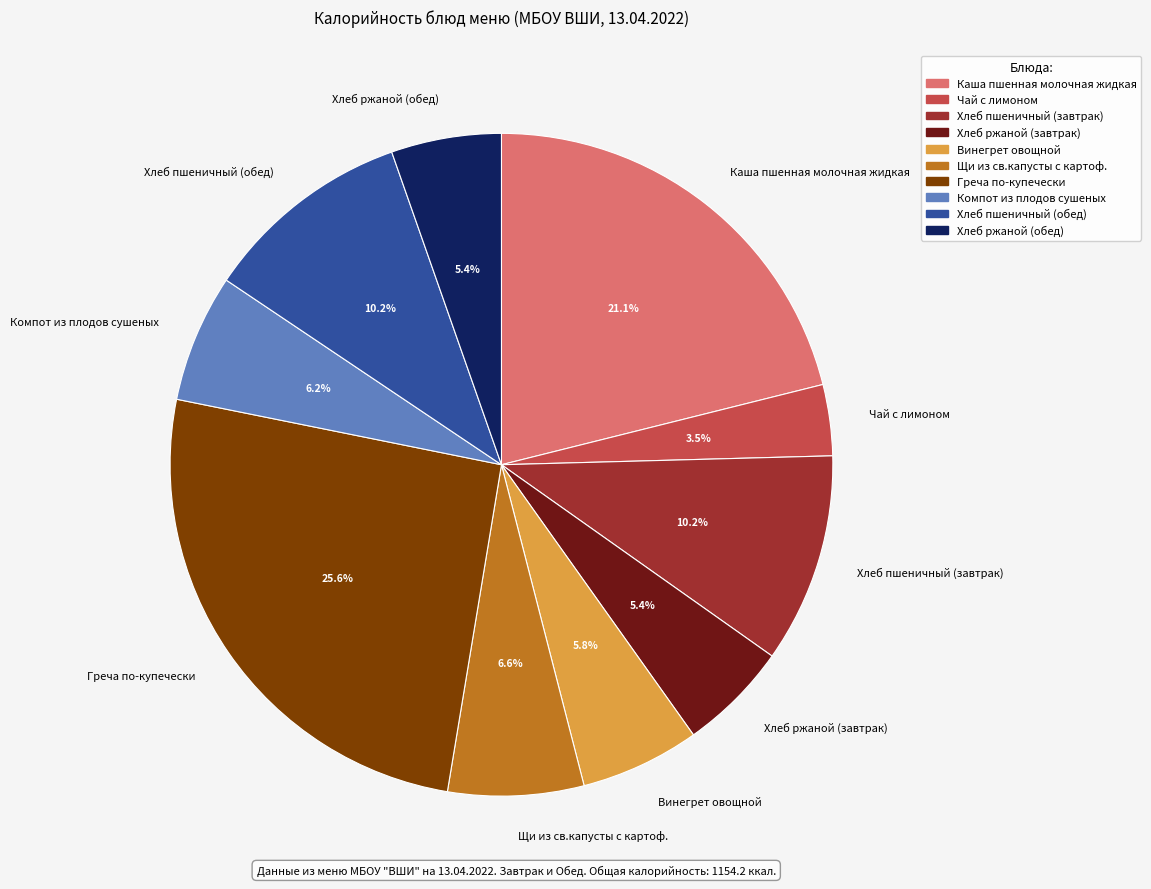

Is it true that Хлеб ржаной (обед) is 5% of the pie?

True